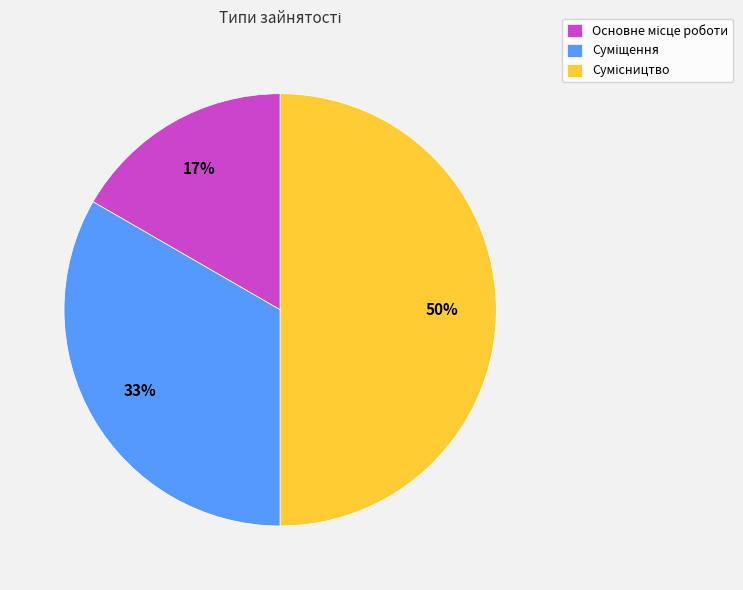

To the nearest percent, what is the average slice percentage?

33%